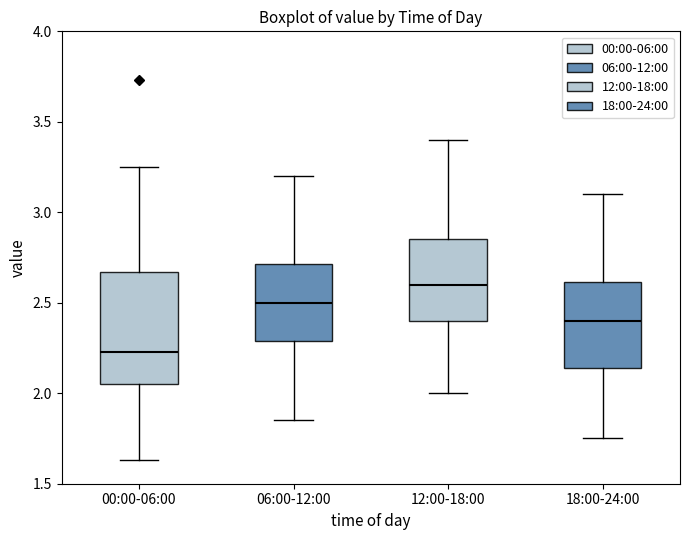

Which box is the tallest, from its lower edge to its upper edge?

00:00-06:00